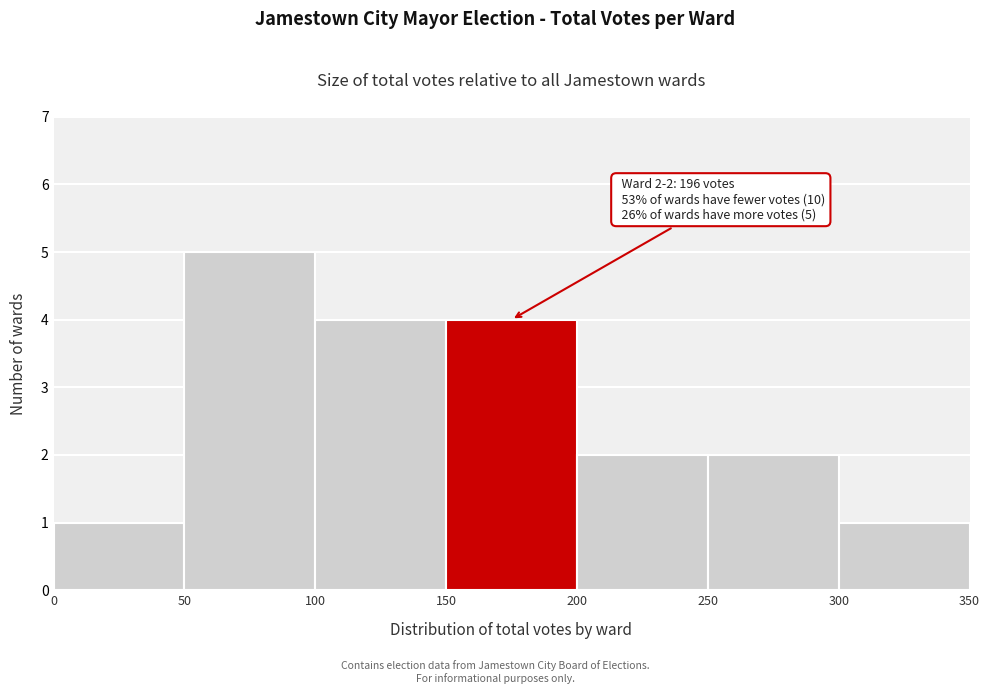

Which range on the x-axis has the tallest bar?

50 to 100